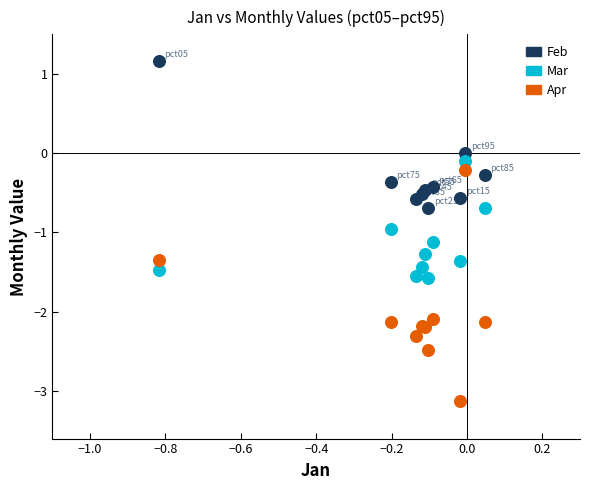

Which series has the widest spread of Y values?

Apr